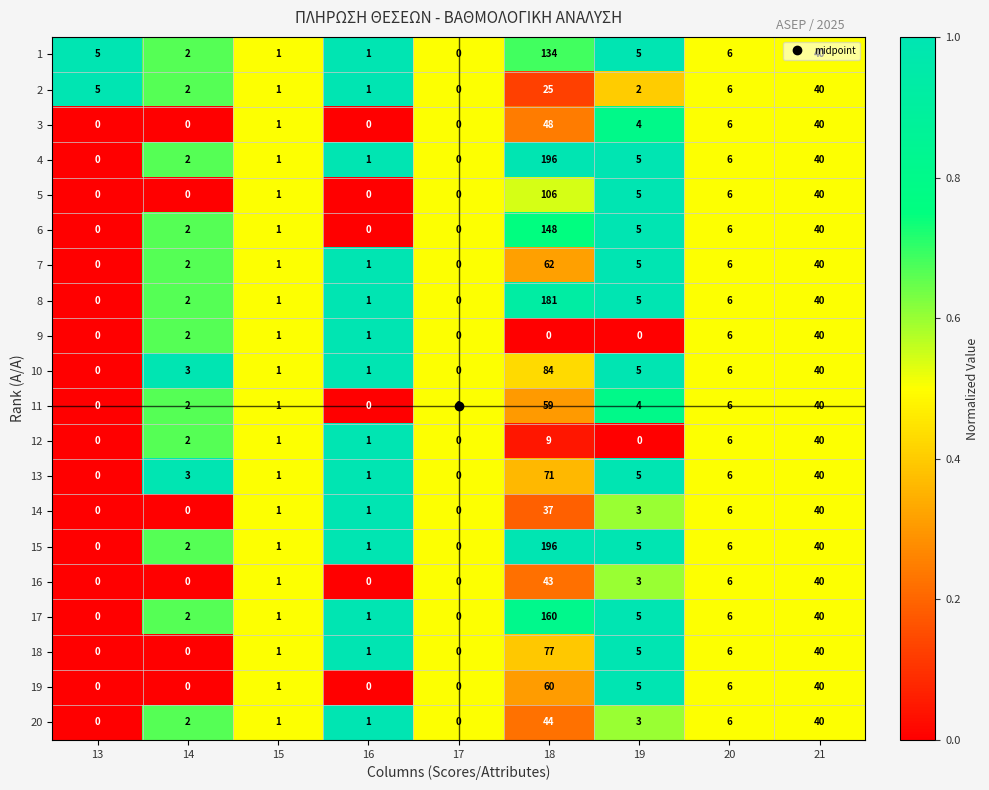

The 5 series shows 0 at 14. True or false?

True